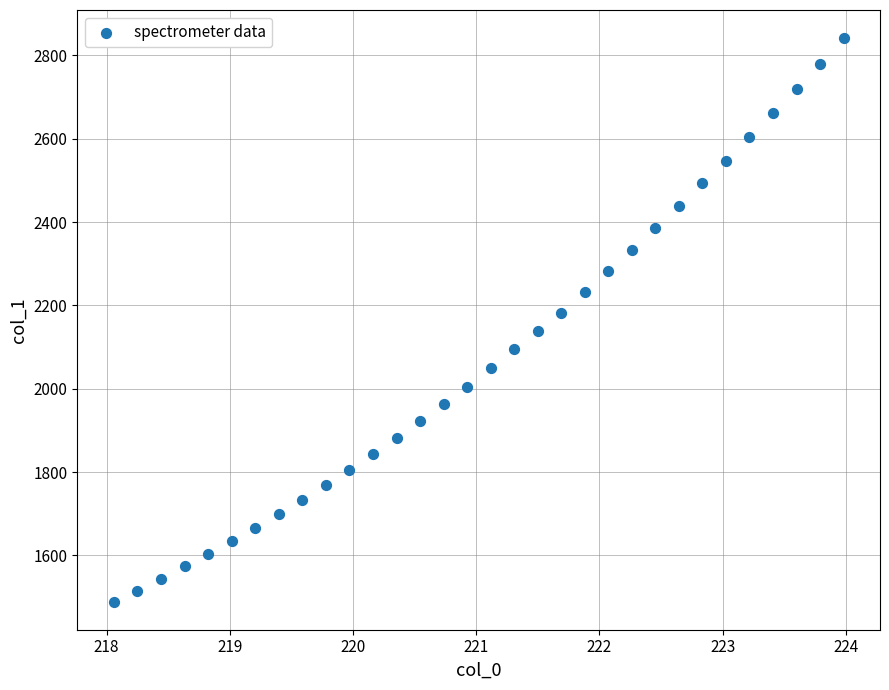

What is the range of X values (max minus min)?

5.9